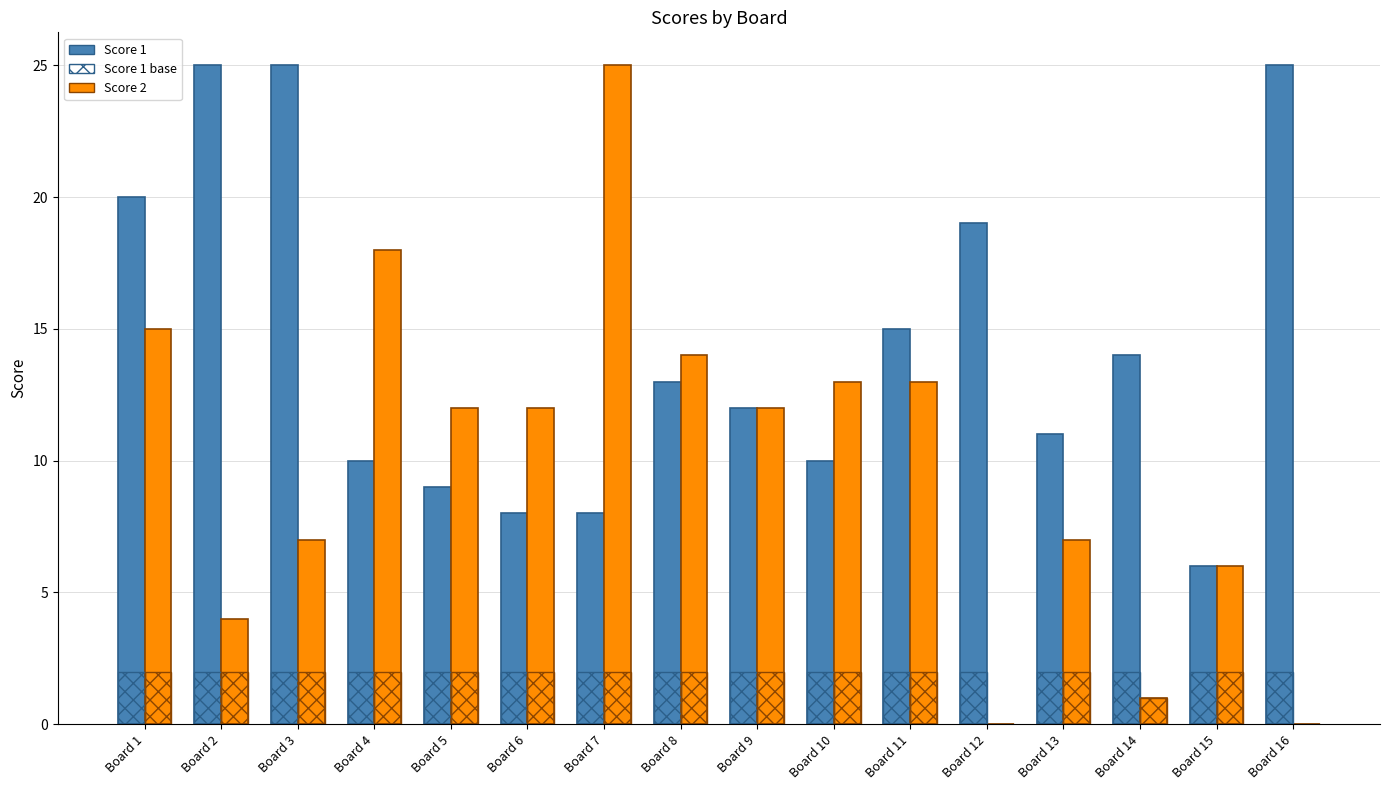

How many groups of bars are there?

16